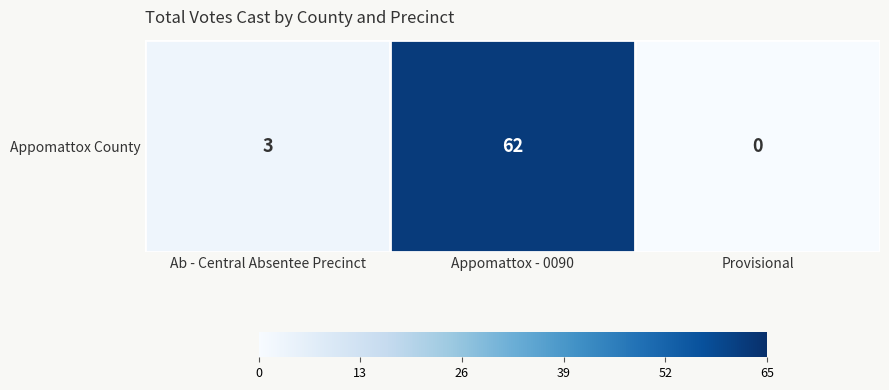

List the labels in order of value, smallest first.

Provisional, Ab - Central Absentee Precinct, Appomattox - 0090